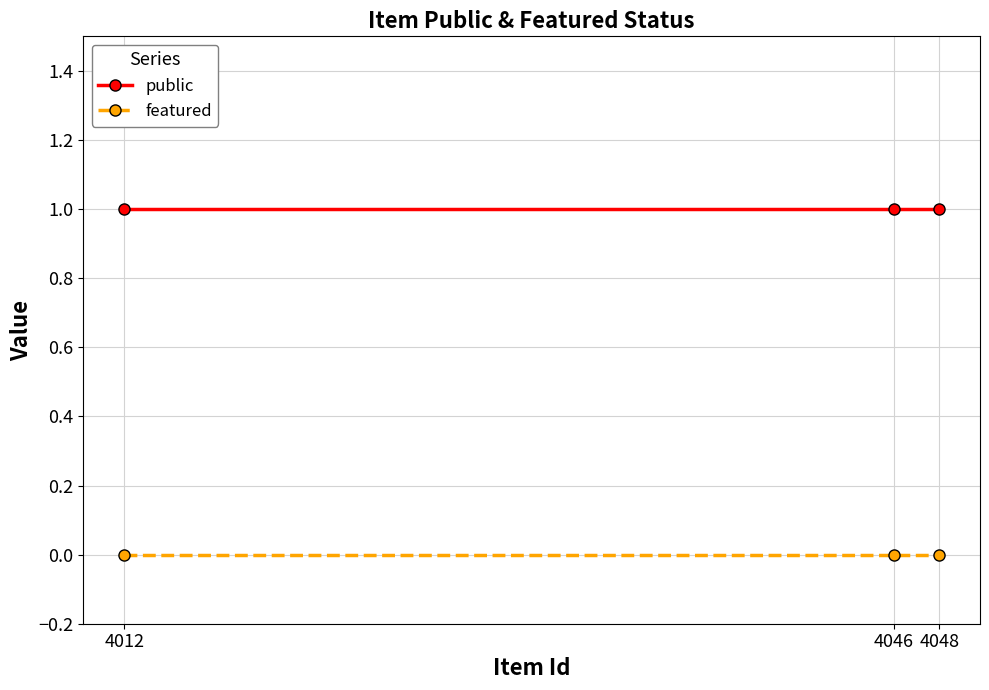

True or false: featured has a value of 0 at 4048.

True